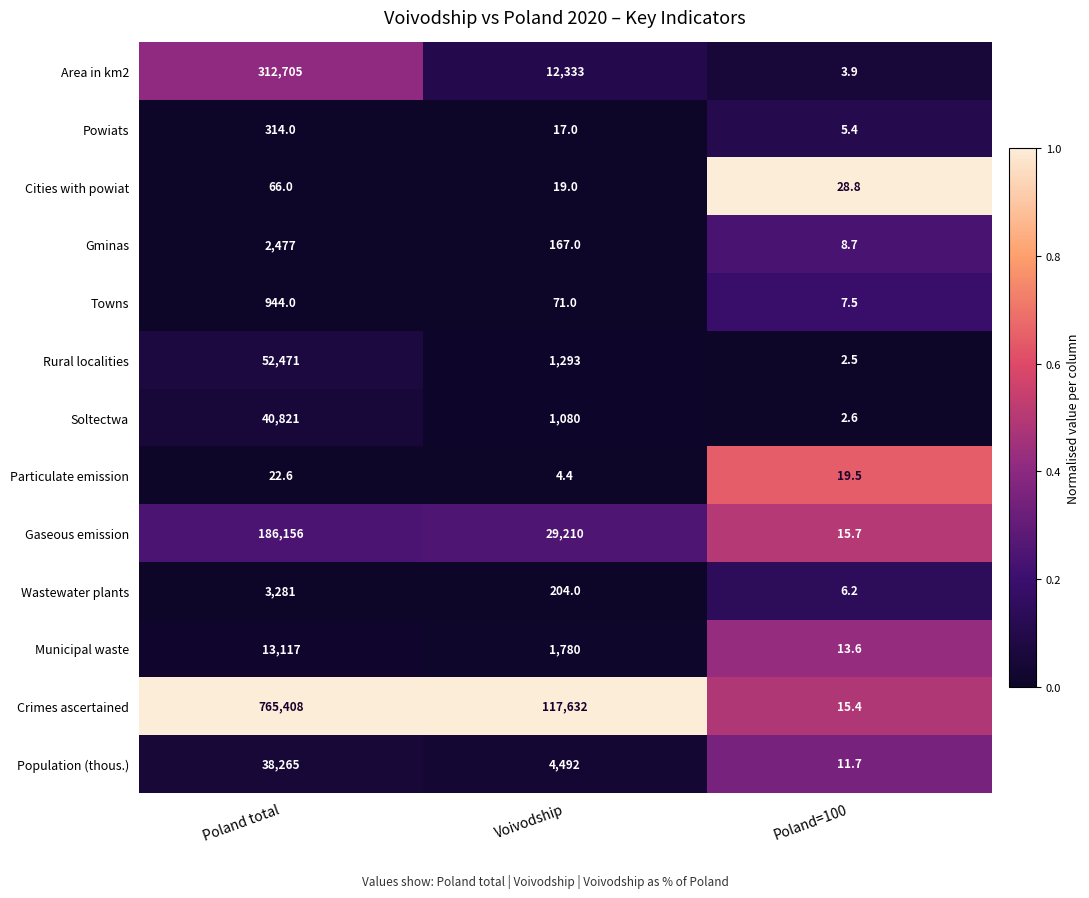

Between Poland total and Voivodship, which series saw the biggest shift?

Crimes ascertained